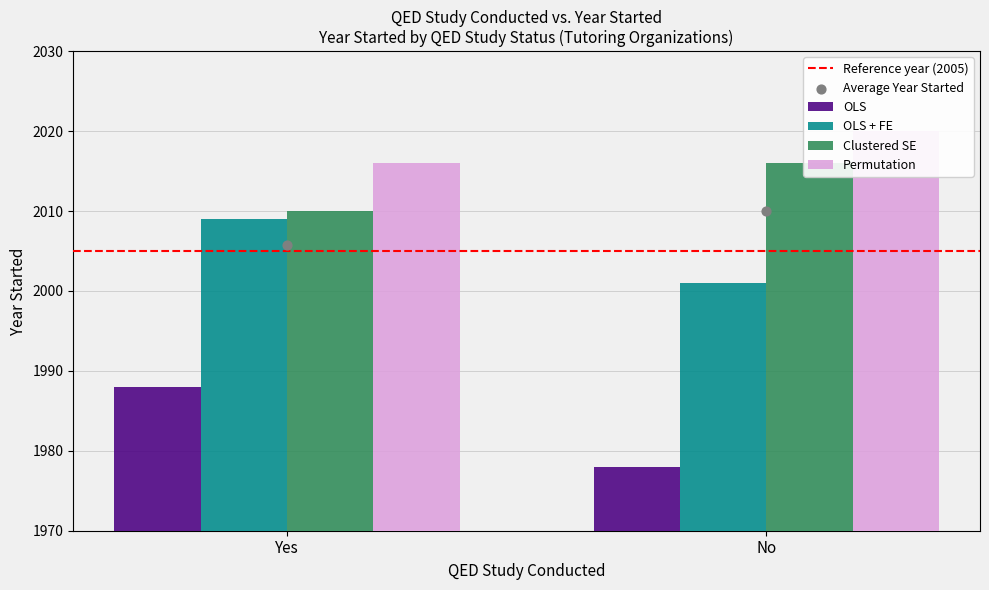

What are all the series names shown in the legend?

Reference year (2005), OLS, OLS + FE, Clustered SE, Permutation, Average Year Started